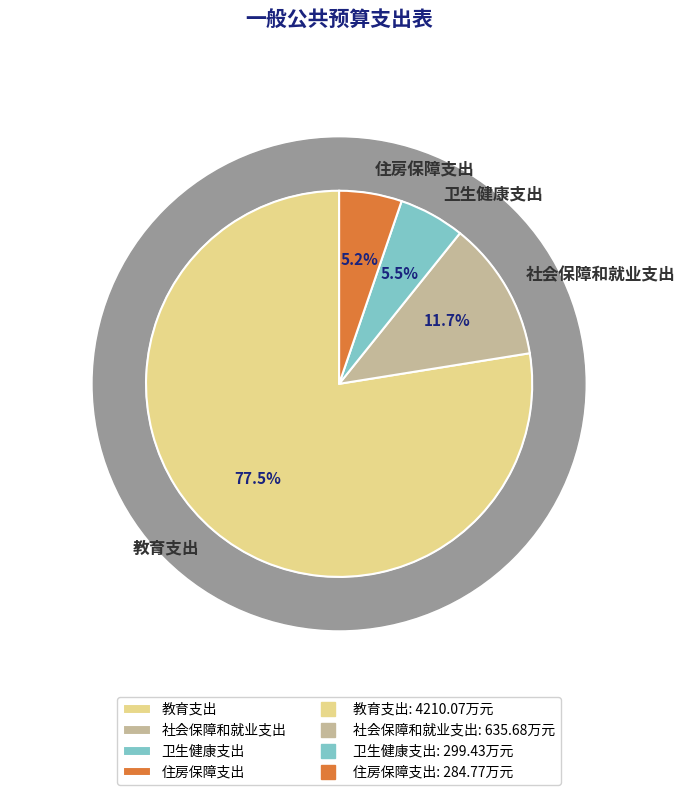

Is there any slice that represents more than half of the pie?

Yes